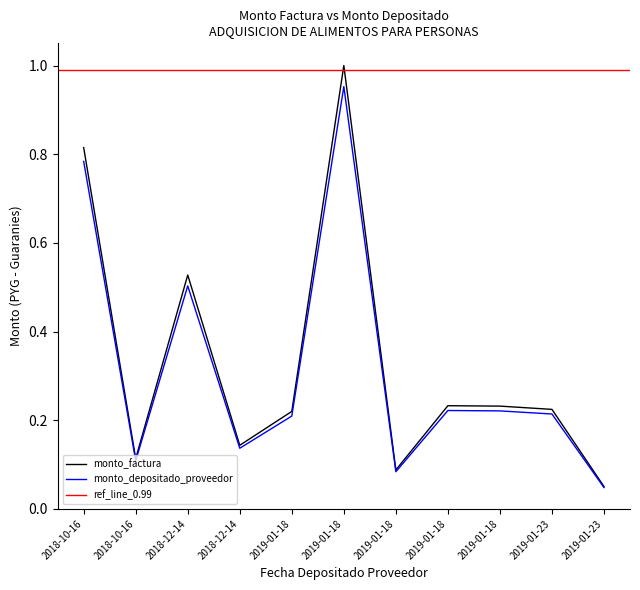

What is the average value of the monto_depositado_proveedor series?

0.3